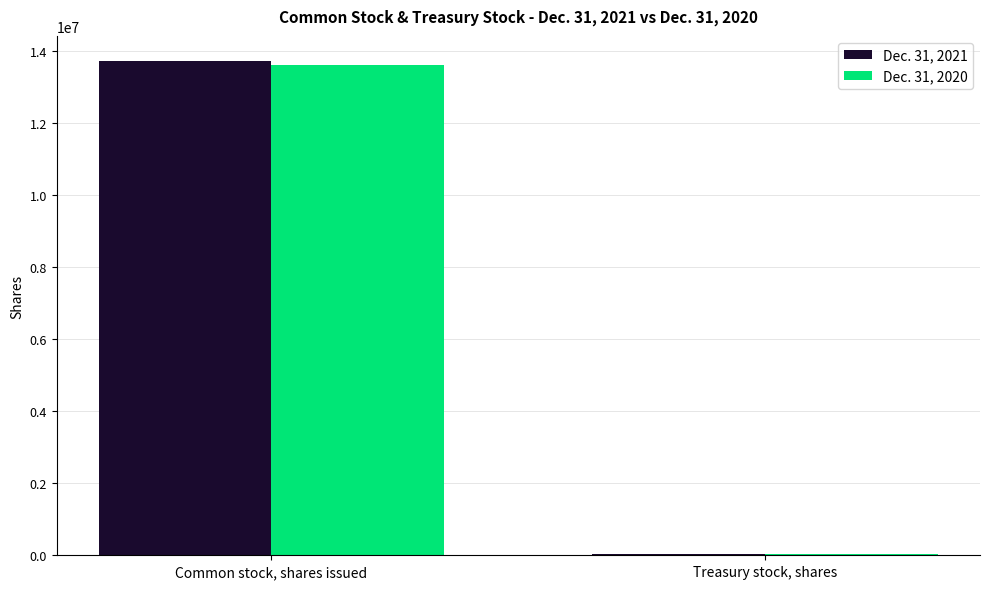

Which label corresponds to the largest value in the chart?

Common stock, shares issued